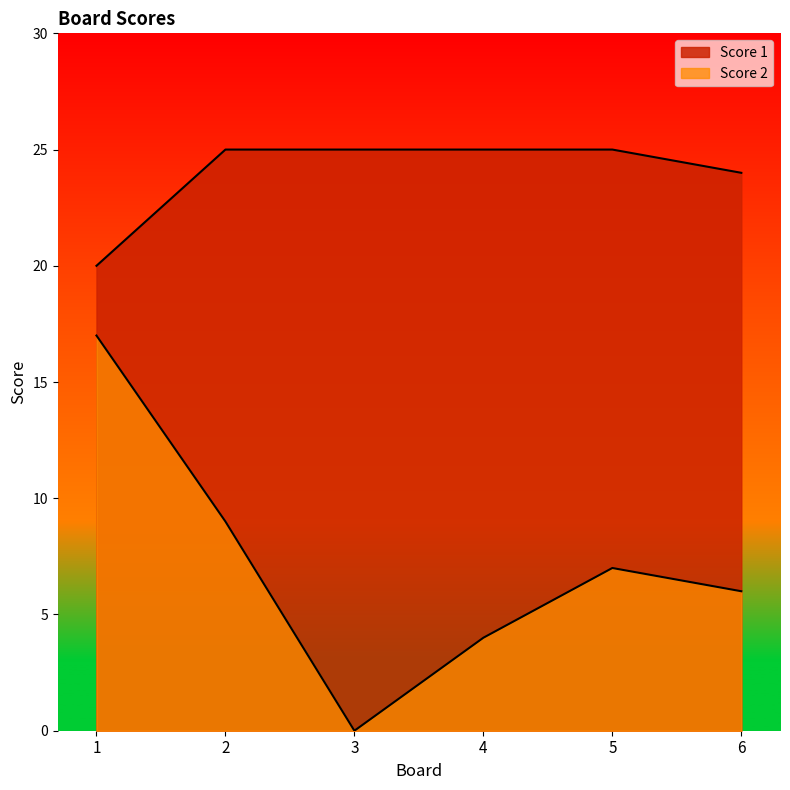

True or false: Score 1 and Score 2 intersect in this chart.

False